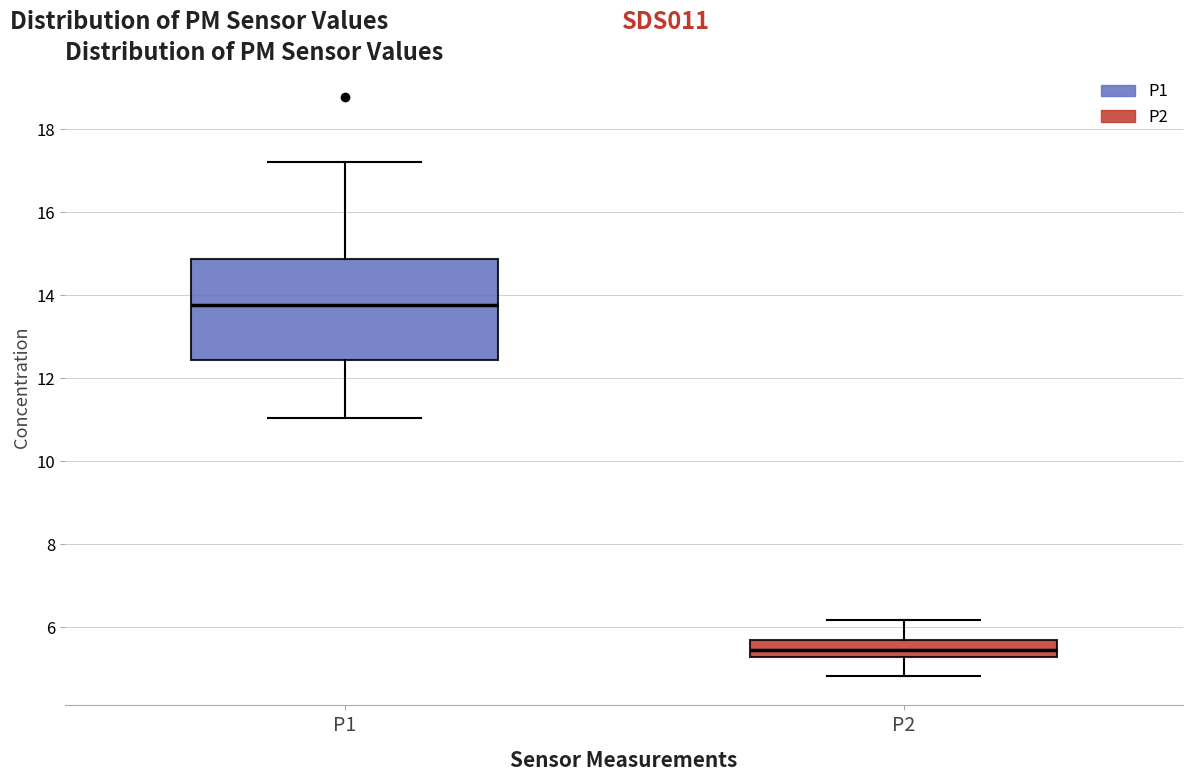

Where does the lower whisker of the box for P2 end on the y-axis? The values are not printed on the chart, so give them approximately, as read against the axis.

4.8